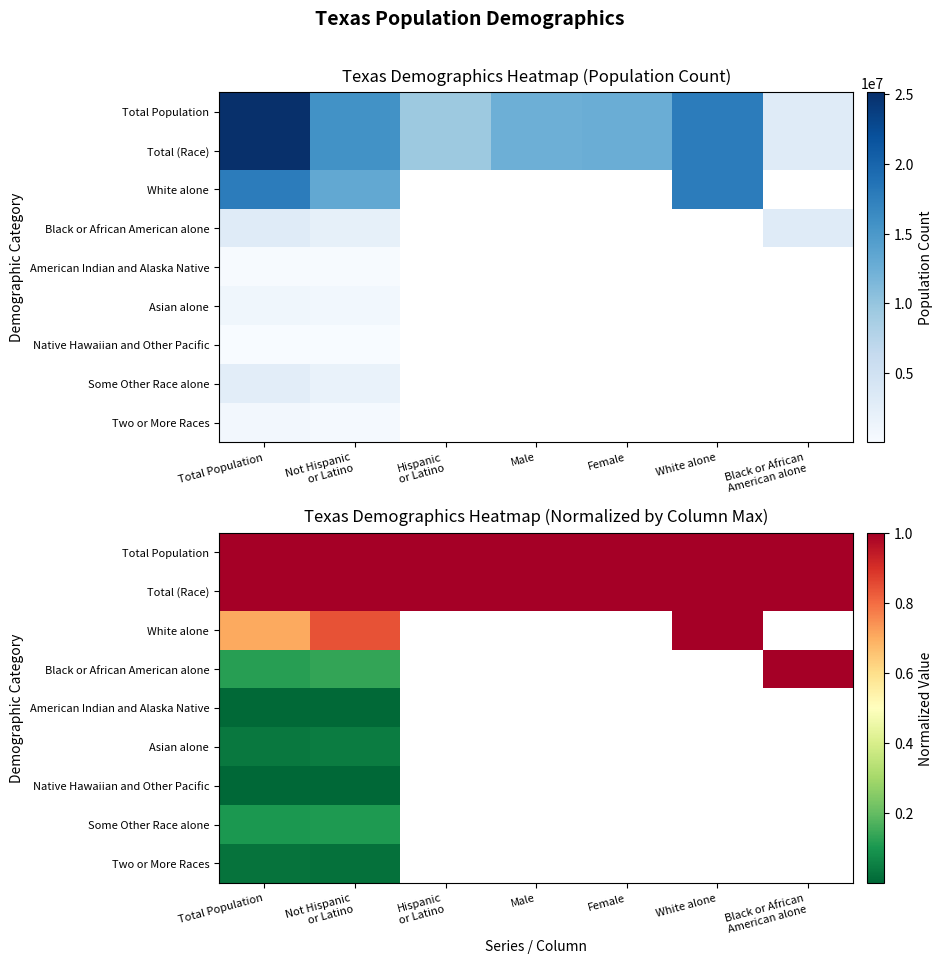

The value of White alone at White alone is 1.0. True or false?

True